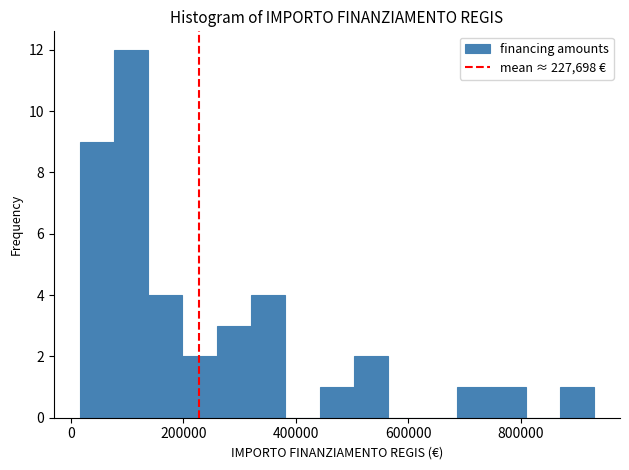

Around what value on the x-axis is the tallest bar? Give the approximate position of its centre, as read against the axis.

100000